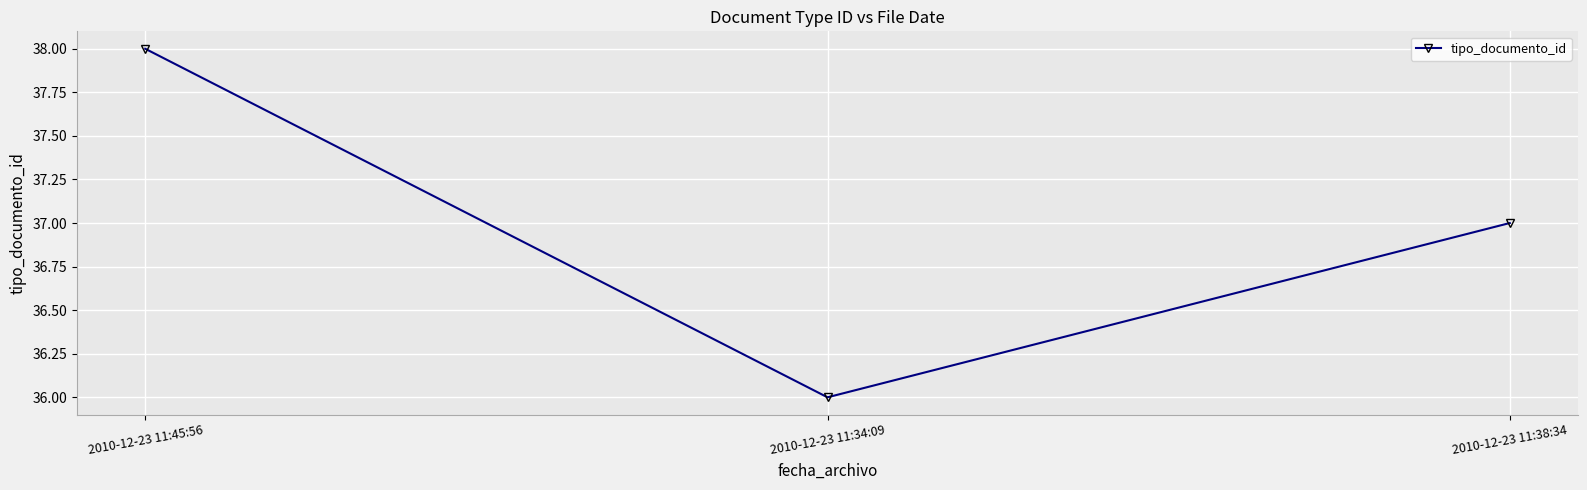

How many distinct data groups are displayed?

1